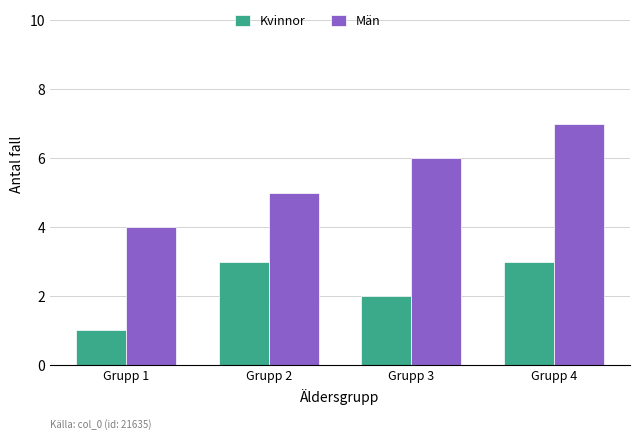

List the series in order of their peak value, lowest first.

Kvinnor, Män